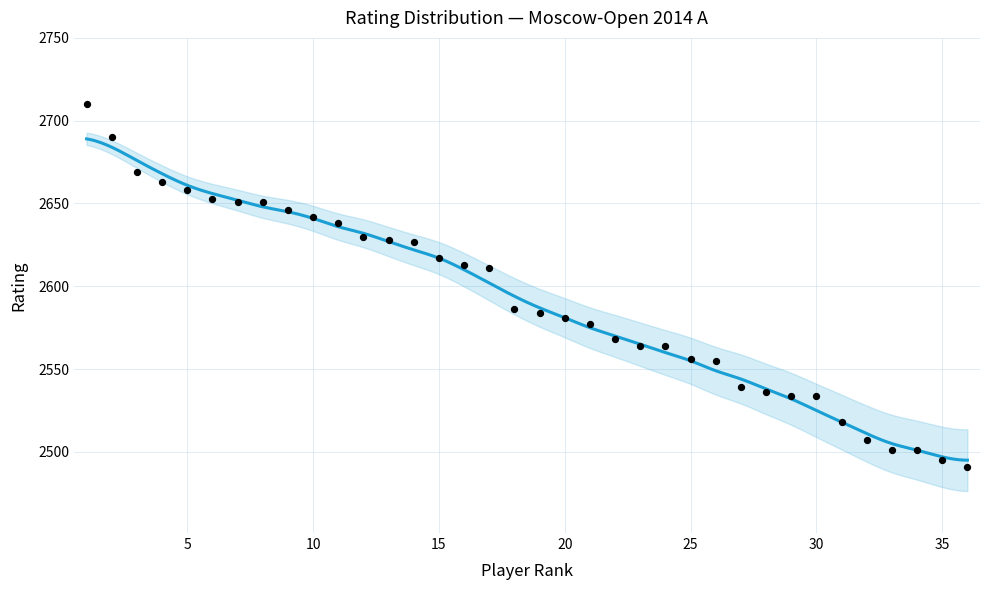

Approximately how many times larger is the value at 26 compared to 18?

1.0